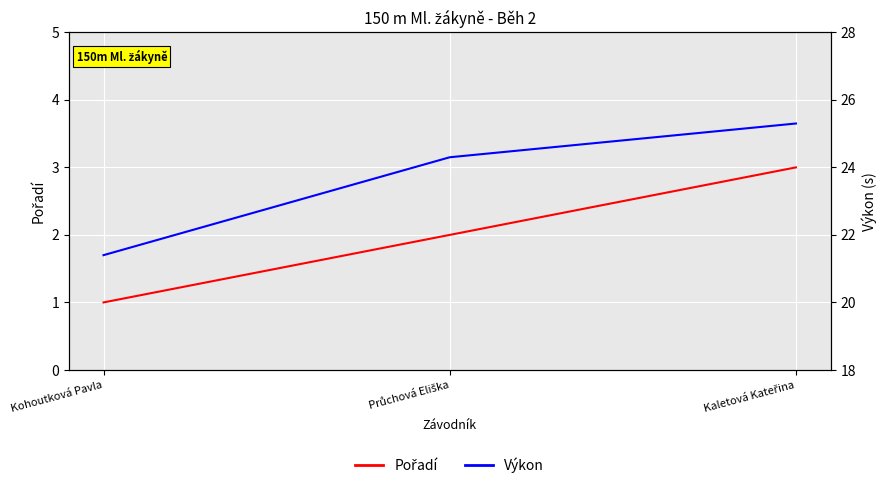

How many Pořadí values are between 1 and 3?

3